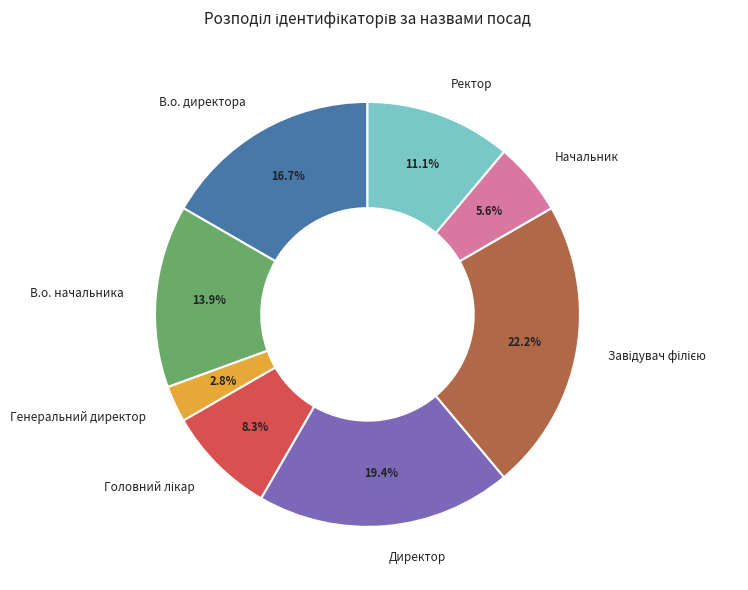

Is there a majority slice in this chart?

No